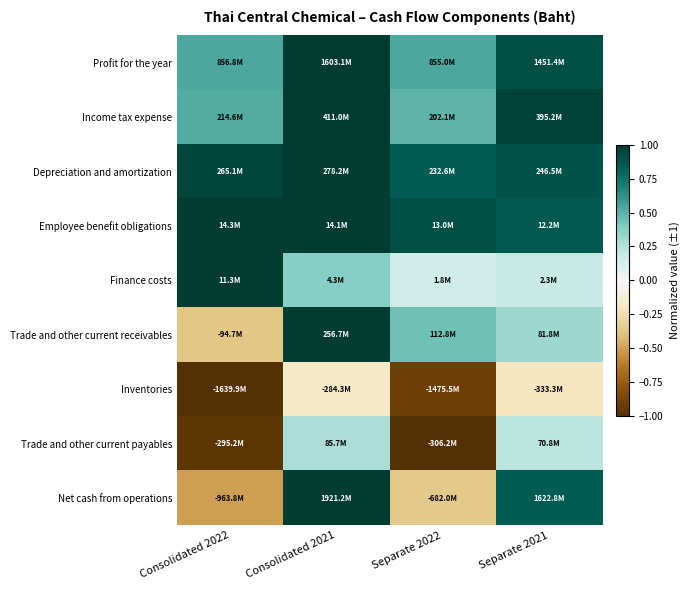

At how many categories does at least one series exceed 0?

4